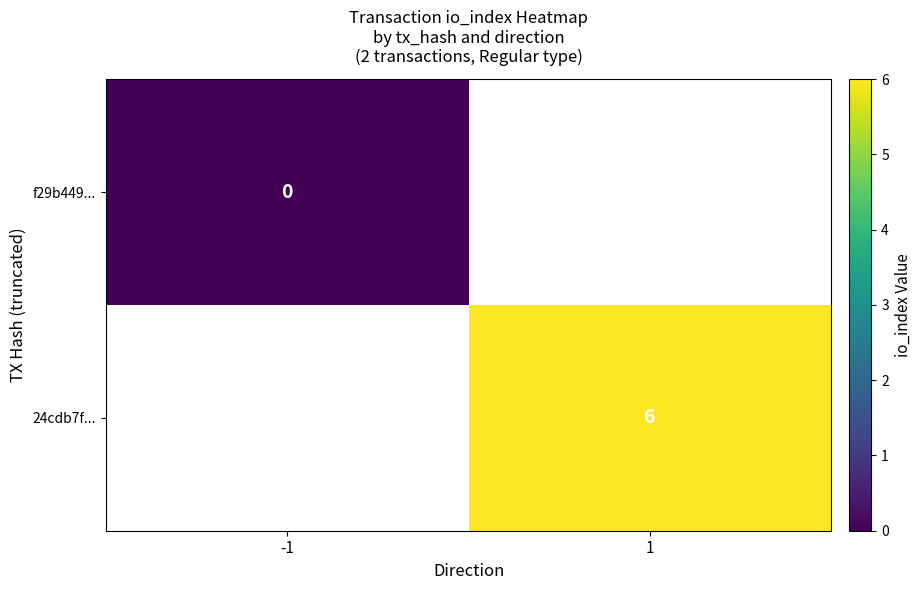

Is the value of 24cdb7f... at 1 greater than the value of f29b449... at -1?

Yes